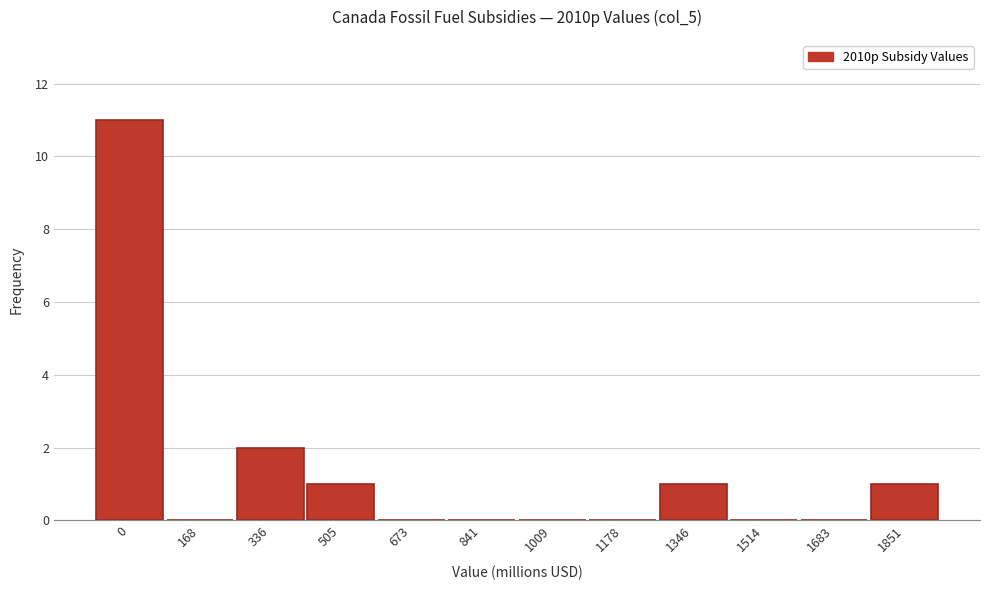

Reading left to right, extract all data points from this chart.

0=11	168=0	336=2	505=1	673=0	841=0	1009=0	1178=0	1346=1	1514=0	1683=0	1851=1